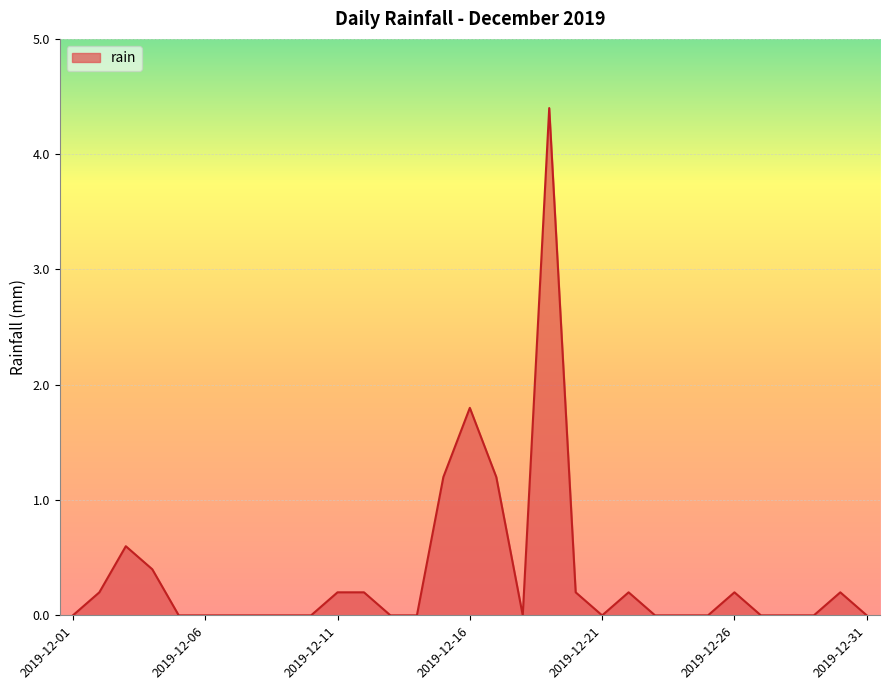

What is the maximum value shown in the chart?

4.4